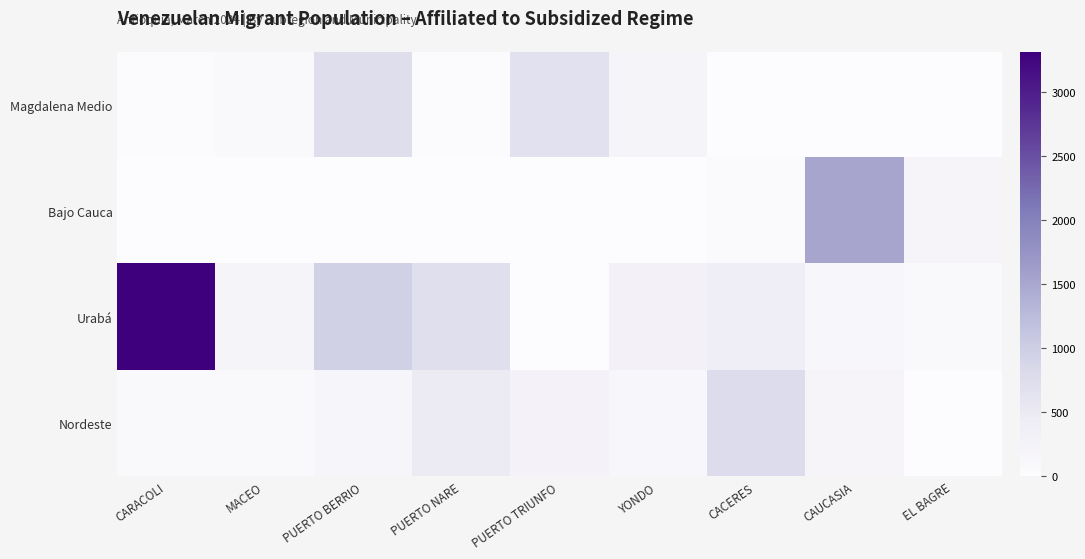

At which category is the sum across all series the highest?

CARACOLI